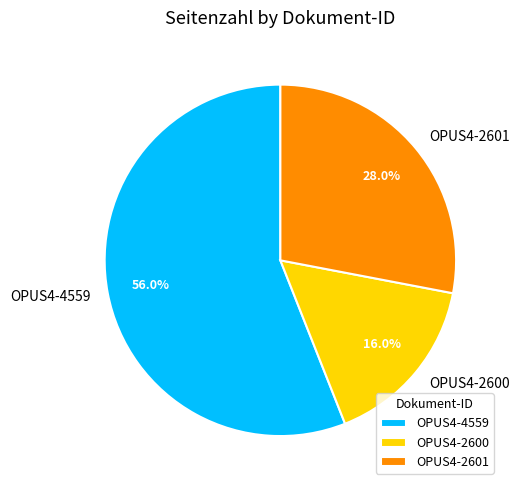

To the nearest percent, what is the difference between the OPUS4-4559 and OPUS4-2601 slice percentages?

28%